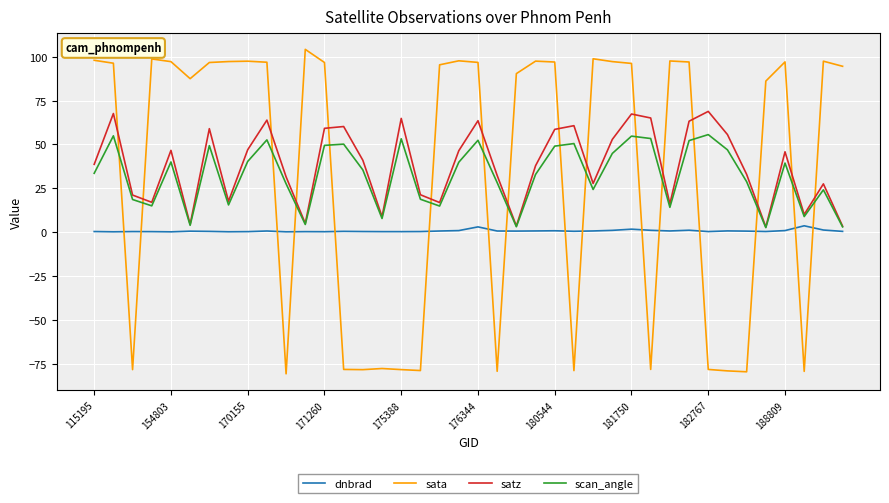

Which series has the widest spread of values?

sata